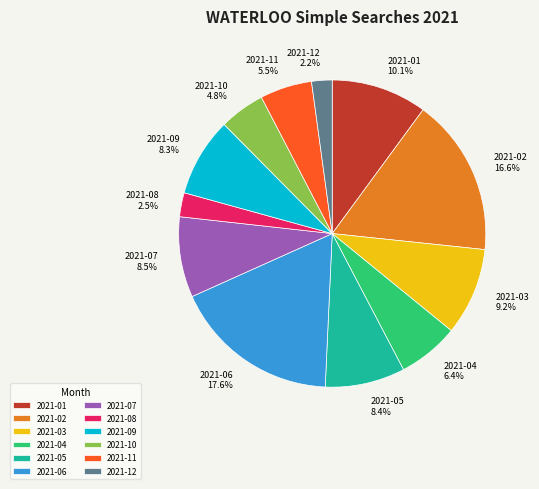

Is there any slice that represents more than half of the pie?

No